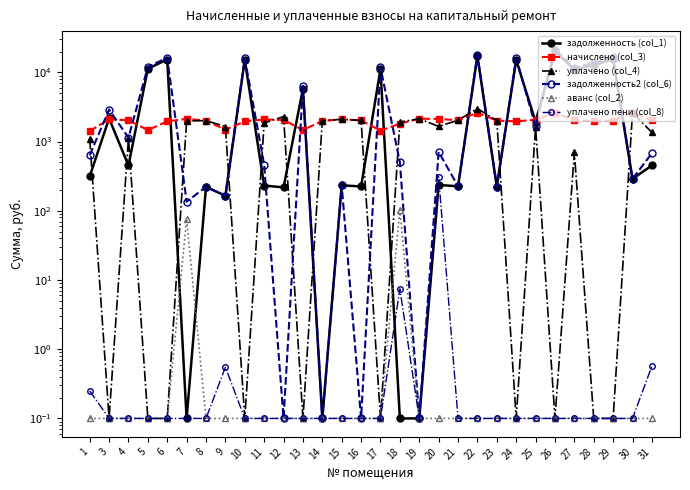

Reading left to right, list all the values displayed in this chart.

задолженность (col_1): 314.2	2156.8	451.6	11311.6	15334.5	0.1	221.9	164.8	15138.1	231.3	217.9	5770.8	0.1	233.2	224.7	11127.4	0.1	0.1	236.4	225.8	17267.4	223.1	15143.6	1937.8	20113.4	10977.1	12678.6	15512.0	289.4	451.6
начислено (col_3): 1416.7	2098.8	2032.0	1464.4	1955.7	2132.2	2008.2	1483.5	1960.5	2089.3	2051.1	1469.2	1989.1	2098.8	2022.5	1440.5	1812.6	2137.0	2127.4	2032.0	2614.0	2008.2	1960.5	2065.4	2599.7	2027.2	1979.5	2008.2	2604.4	2032.0
уплачено (col_4): 1102.1	0.1	1128.9	0.1	0.1	1986.8	2008.6	1648.3	0.1	1859.0	2294.8	0.1	1989.1	2099.0	2022.5	0.1	1915.7	2137.0	1654.7	2032.0	3000.0	2008.2	0.1	1650.0	0.1	700.0	0.1	0.1	2604.4	1354.7
задолженность2 (col_6): 634.0	2901.1	1136.2	12011.8	16273.8	135.4	221.7	164.8	16075.3	463.0	0.1	6367.7	0.1	232.9	0.1	11816.2	501.4	0.1	710.0	225.8	17946.7	223.1	16081.0	1653.7	21357.0	11752.6	13580.2	16472.2	289.4	678.1
аванс (col_2): 0.1	0.1	0.1	0.1	0.1	75.4	0.1	0.1	0.1	0.1	0.1	0.1	0.1	0.1	0.1	0.1	103.1	0.1	0.1	0.1	0.1	0.1	0.1	0.1	0.1	0.1	0.1	0.1	0.1	0.1
уплачено пени (col_8): 0.2	0.1	0.1	0.1	0.1	0.1	0.1	0.6	0.1	0.1	0.1	0.1	0.1	0.1	0.1	0.1	7.4	0.1	310.4	0.1	0.1	0.1	0.1	0.1	0.1	0.1	0.1	0.1	0.1	0.6